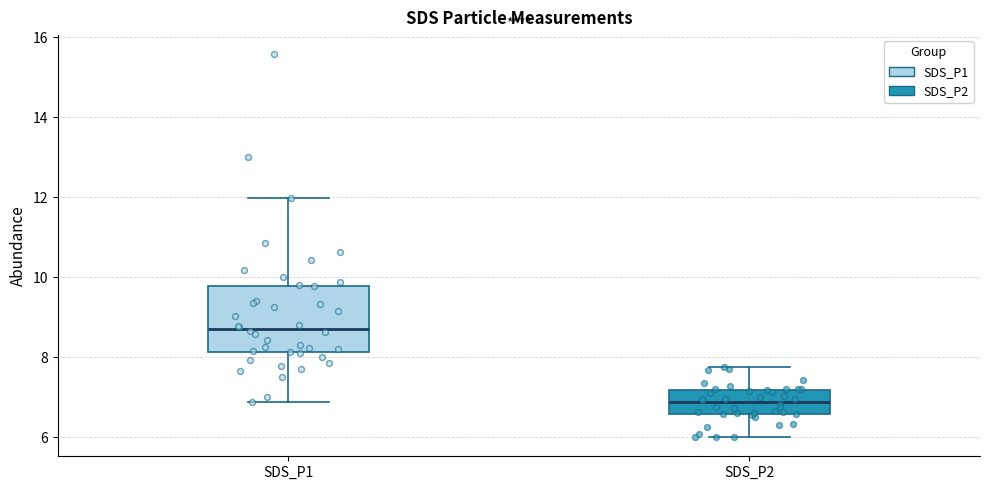

Which box has the highest median line?

SDS_P1